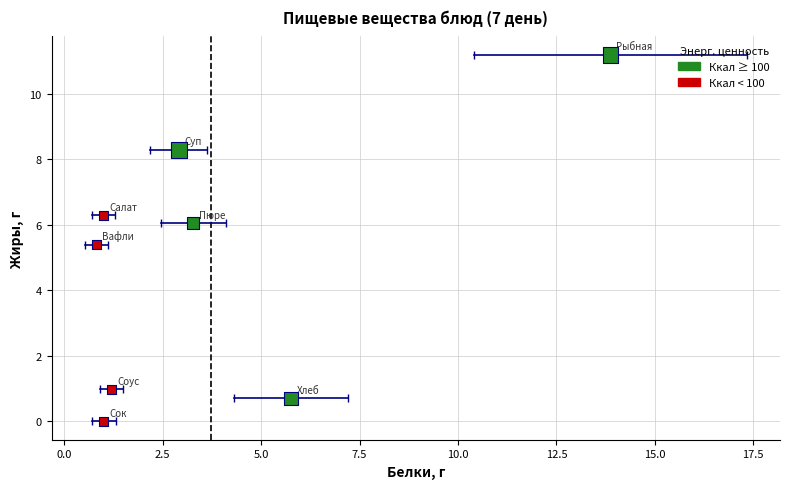

What Y value in the scatter plot is closest to 5?

5.4